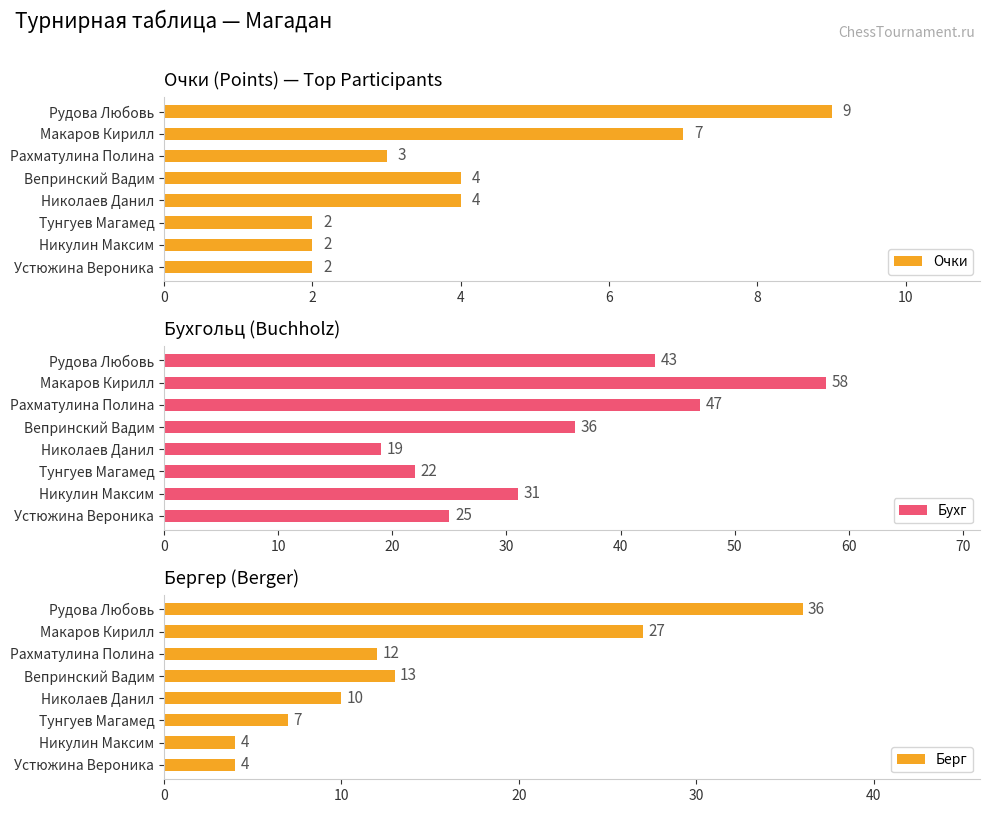

The Бухг series shows 31 at Никулин Максим. True or false?

True